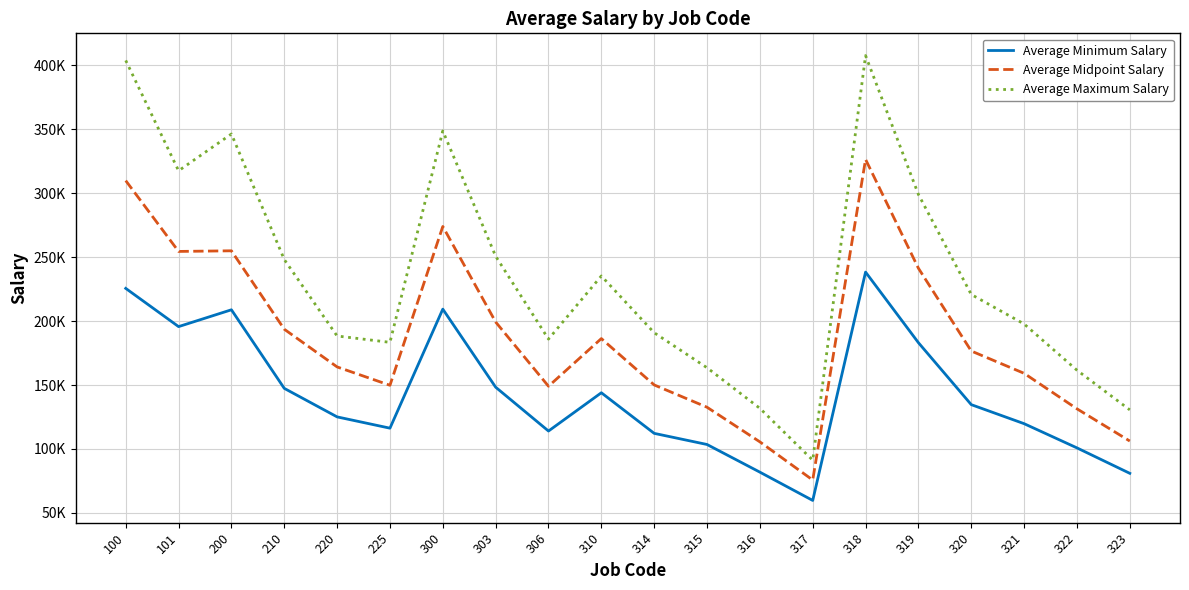

Does the chart display data point markers on the line(s)?

No